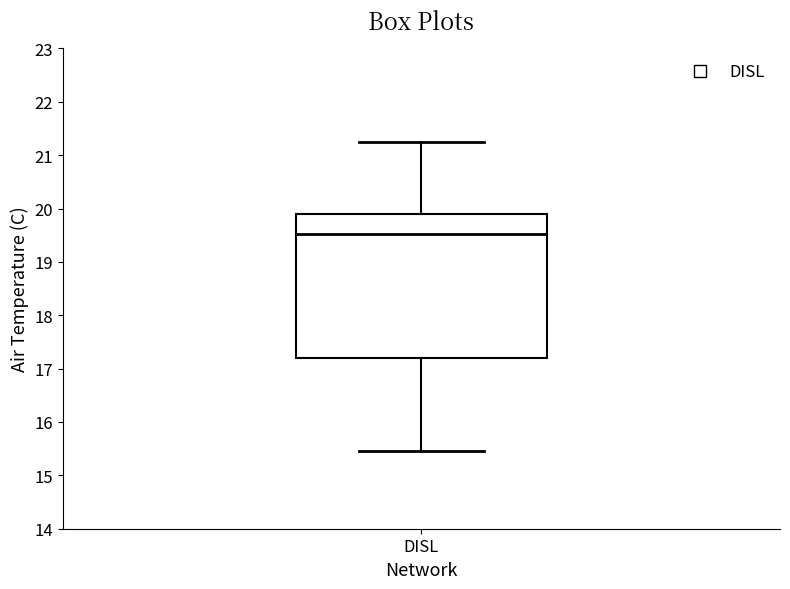

Transcribe this box plot: give where the median line is, the range the box spans, and where the two whiskers end, as read against the y-axis. The values are not printed on the chart, so give them approximately, as read against the axis.

median 19.5, box 17.2 to 19.9, whiskers 15.5 to 21.2